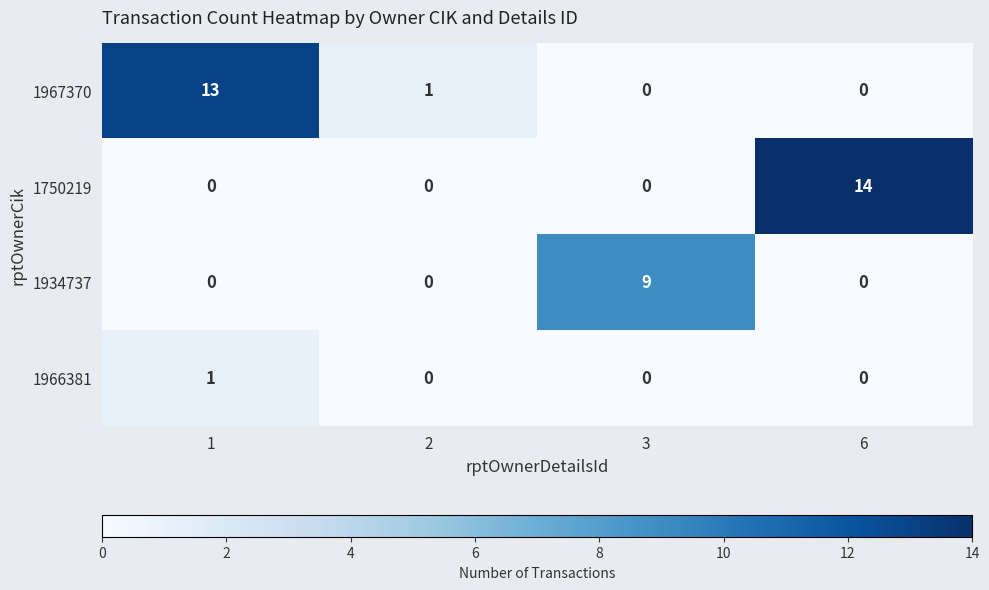

True or false: 1966381 has a value of 0 at 6.

True